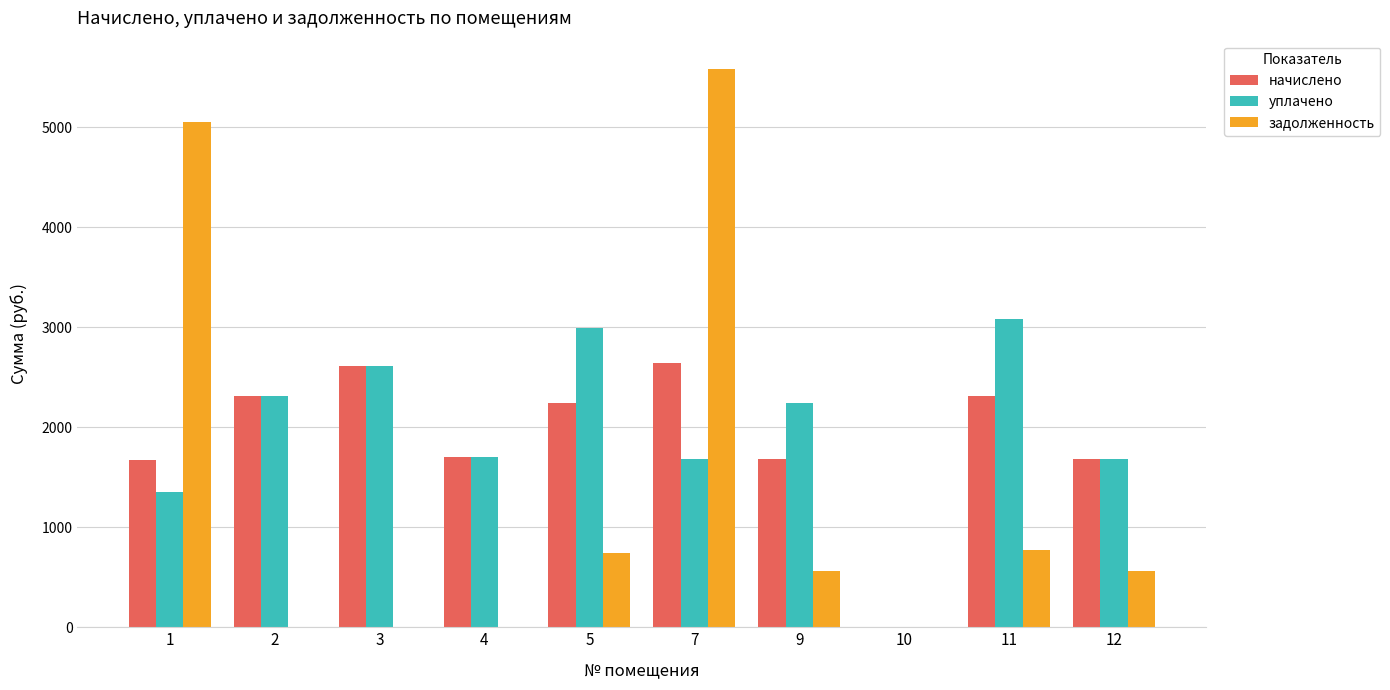

Between 7 and 10, which series saw the biggest shift?

задолженность